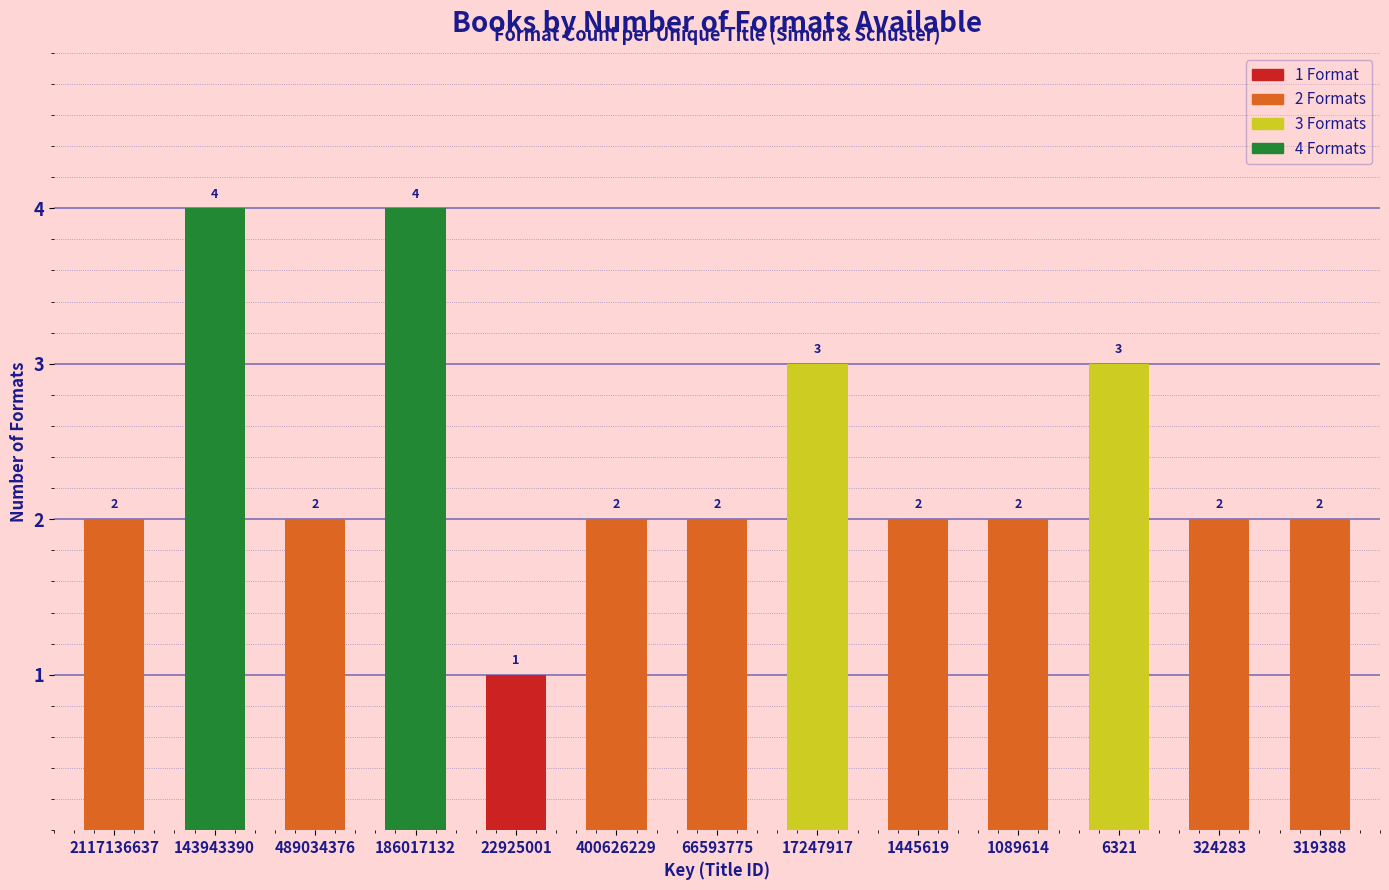

Are the bars grouped side by side (vs. stacked)?

No